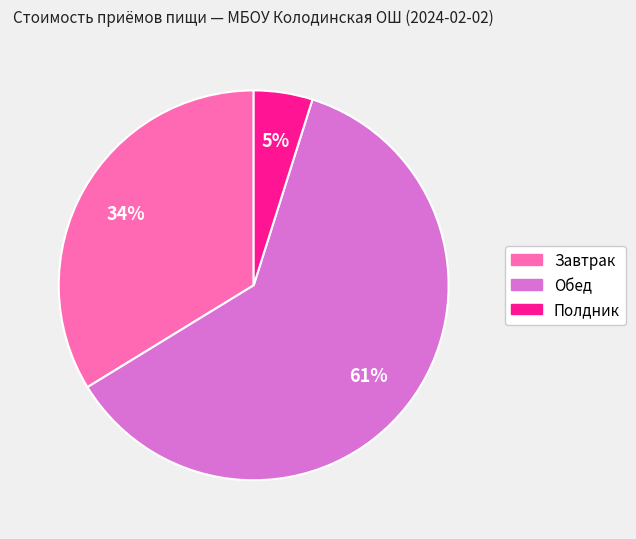

To the nearest percent, what is the average slice percentage?

33%